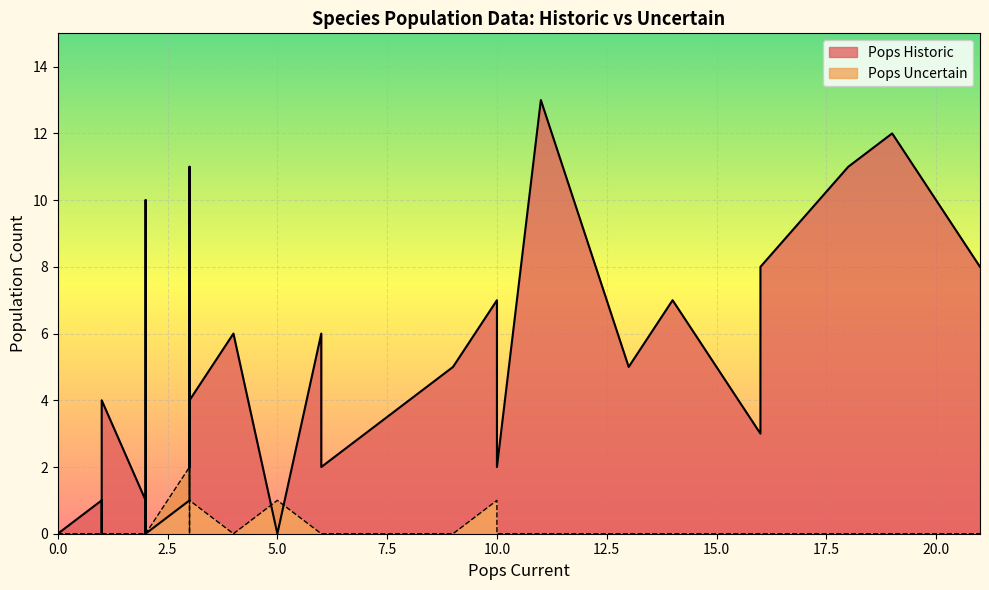

What is the difference between the maximum and minimum values in the Pops Historic series?

13